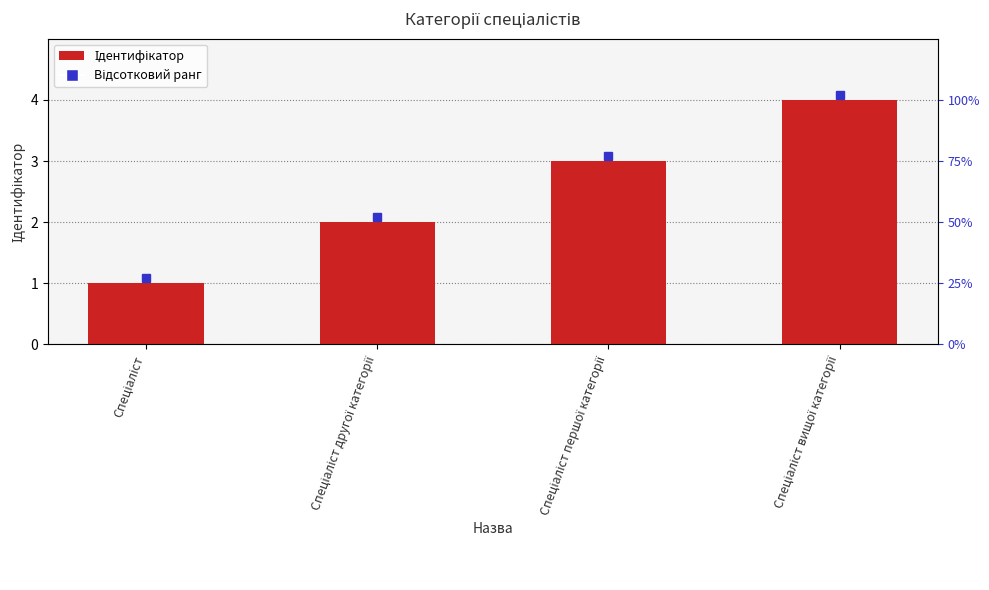

What is the difference between the maximum and second lowest values?

2